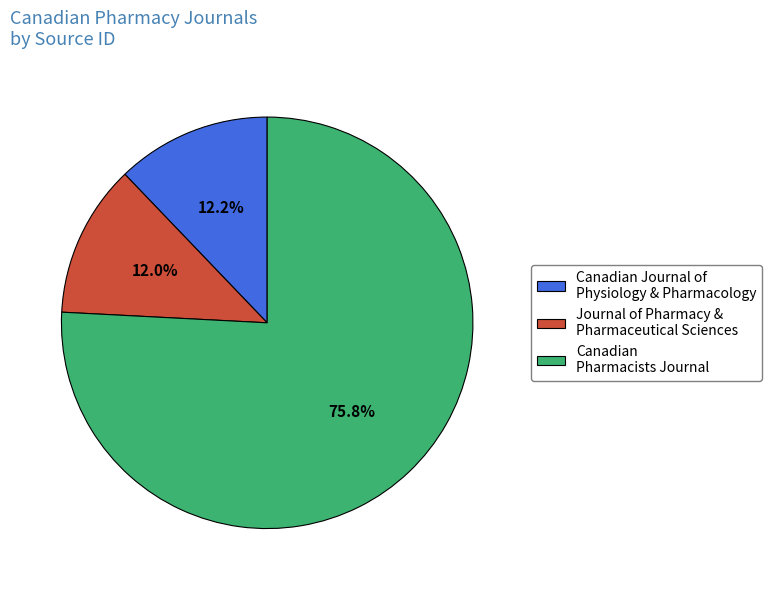

Is it true that Canadian Pharmacists Journal is 76% of the pie?

True